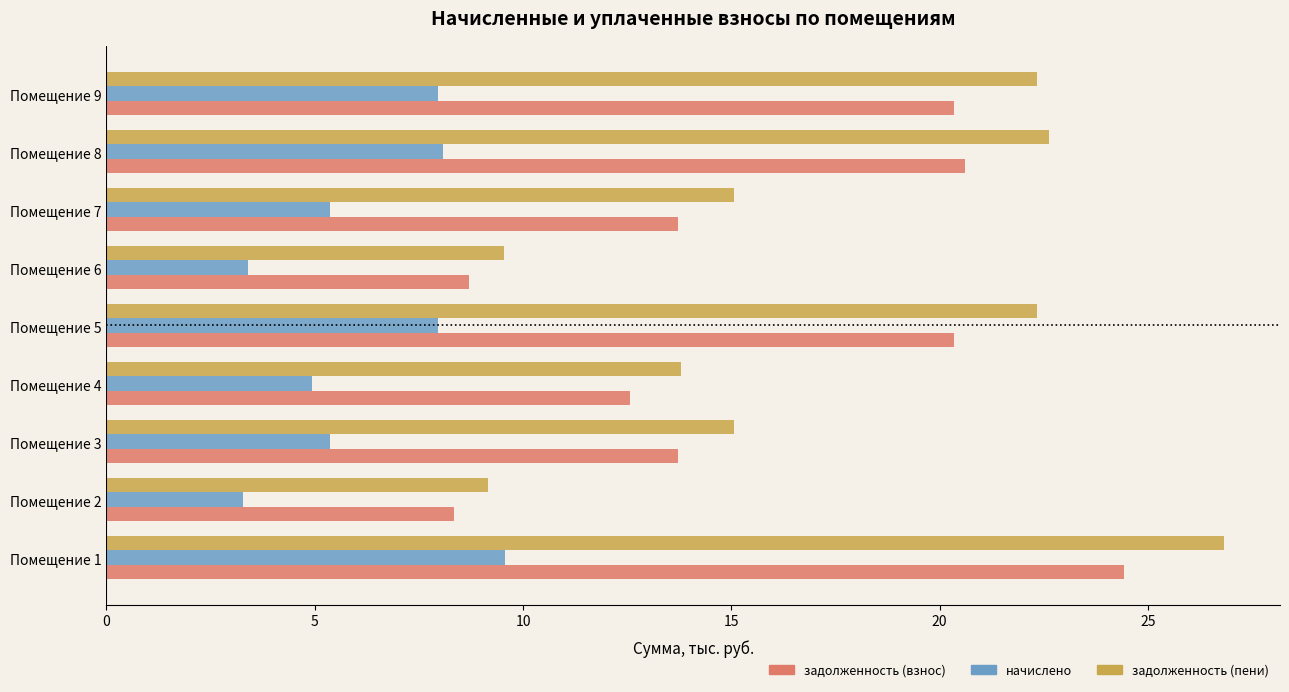

Rank the series by their maximum value, from highest to lowest.

задолженность (пени), задолженность (взнос), начислено